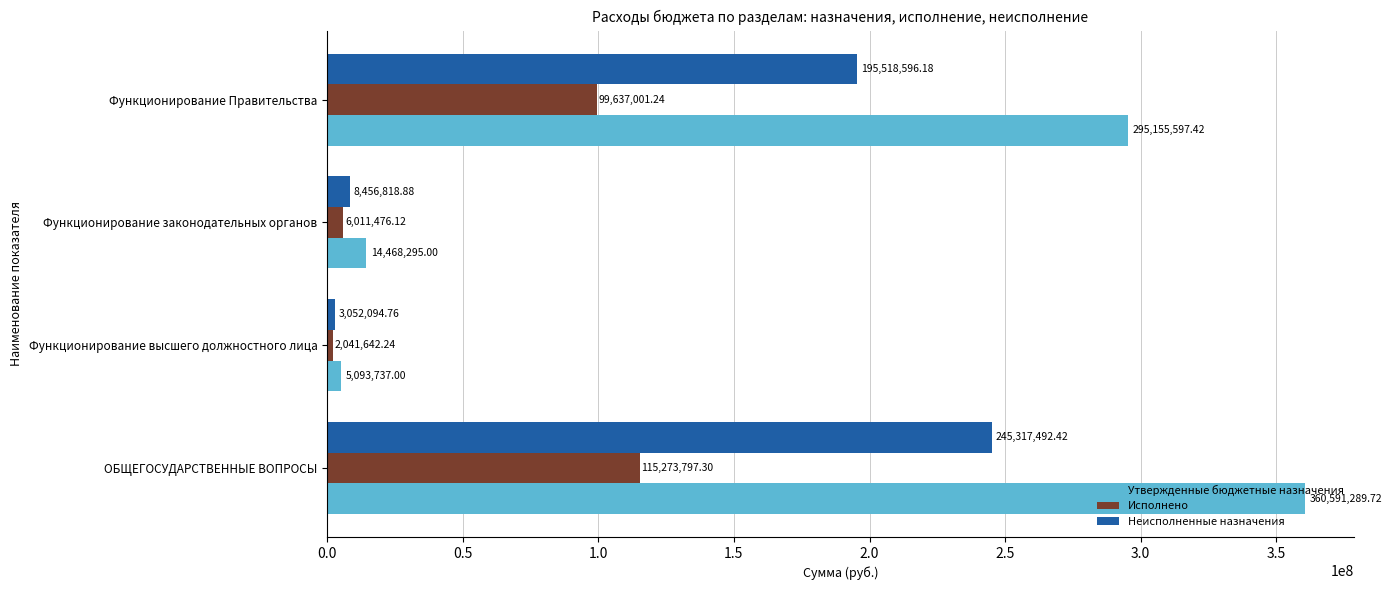

How many categories are shown in the chart?

4